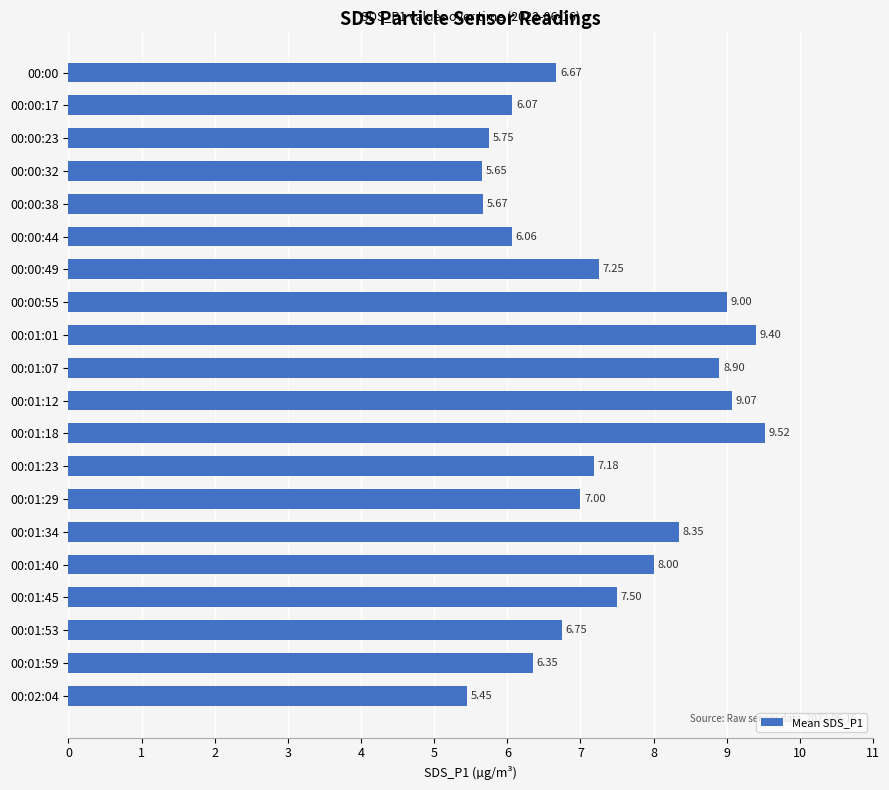

How many bars are there in total?

20